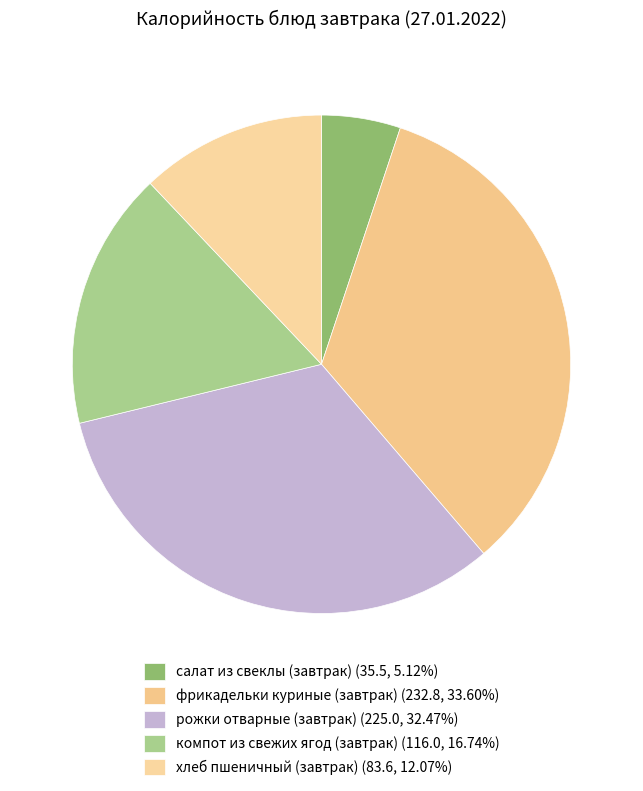

Is it true that рожки отварные (завтрак) is 27% of the pie?

False